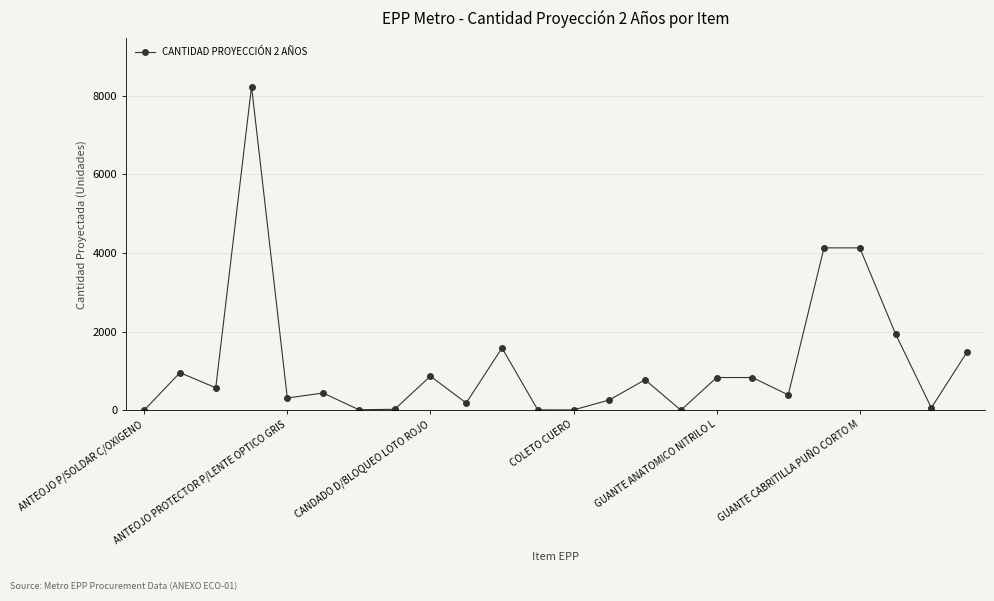

How many lines are shown in the chart?

1